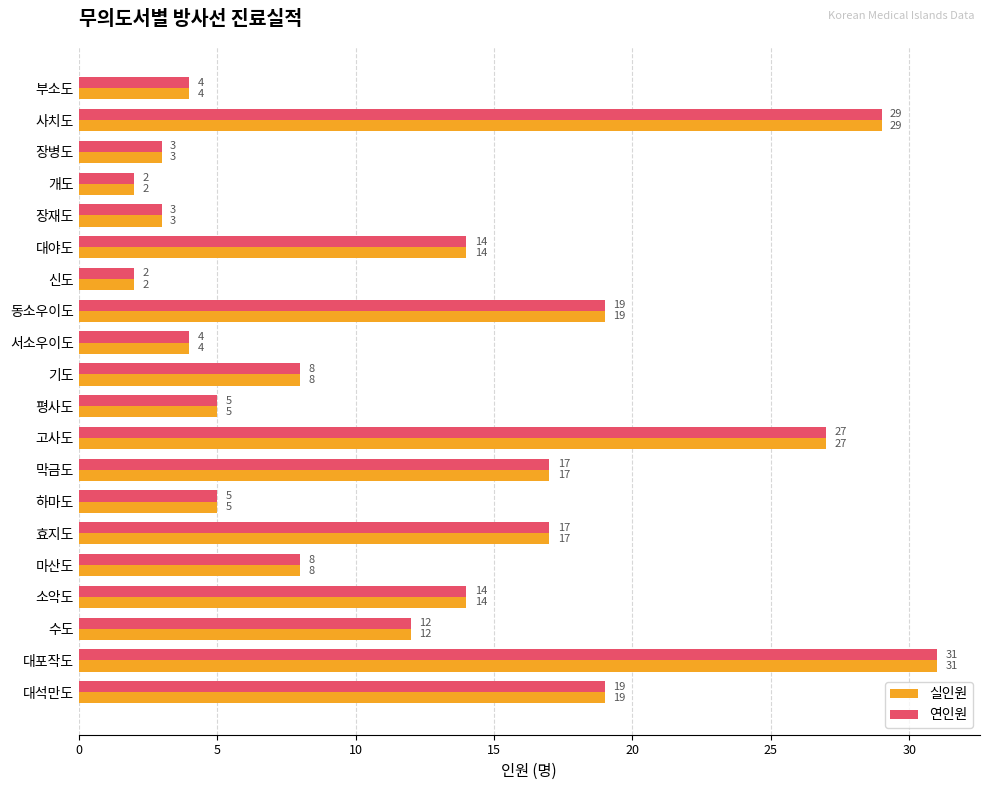

How many data points does each series have?

20